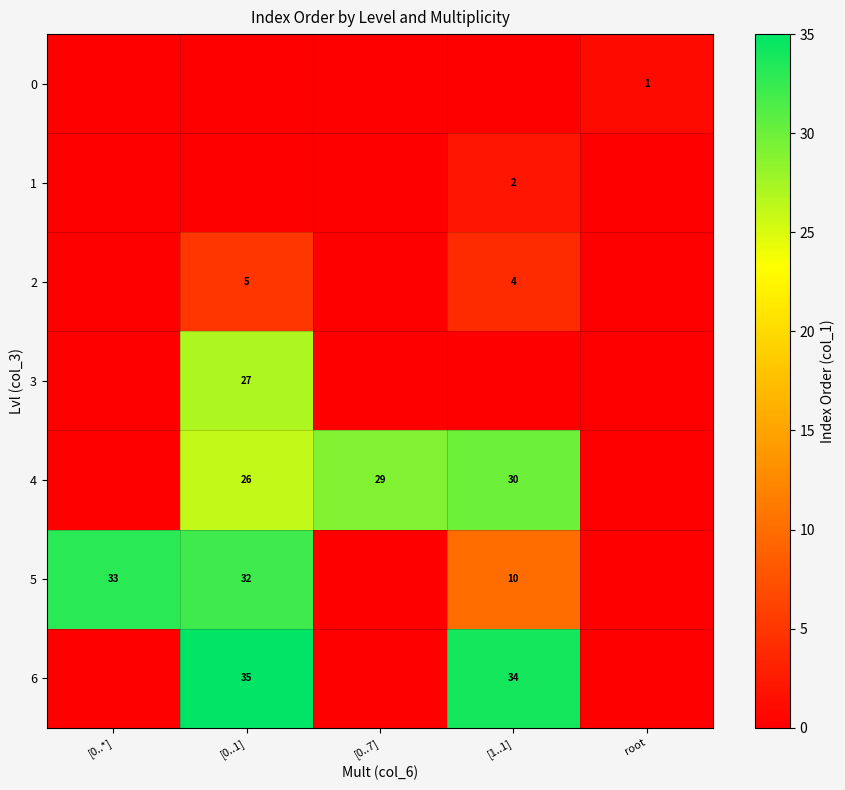

The value of 5 at [0..*] is 33. True or false?

True